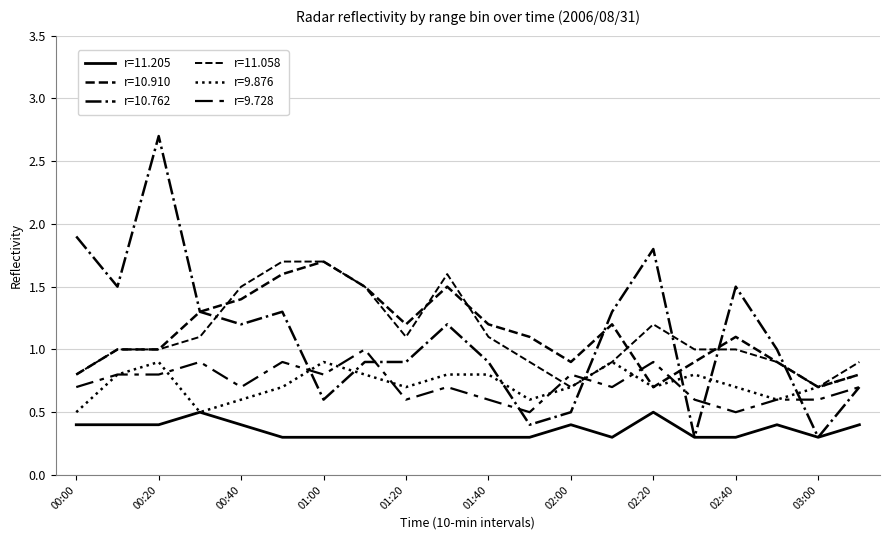

How many lines are shown in the chart?

6